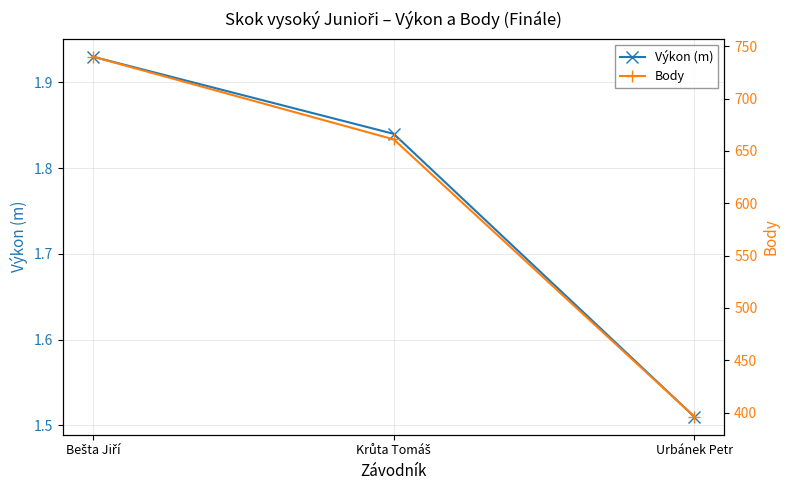

What is the smallest value displayed?

1.5